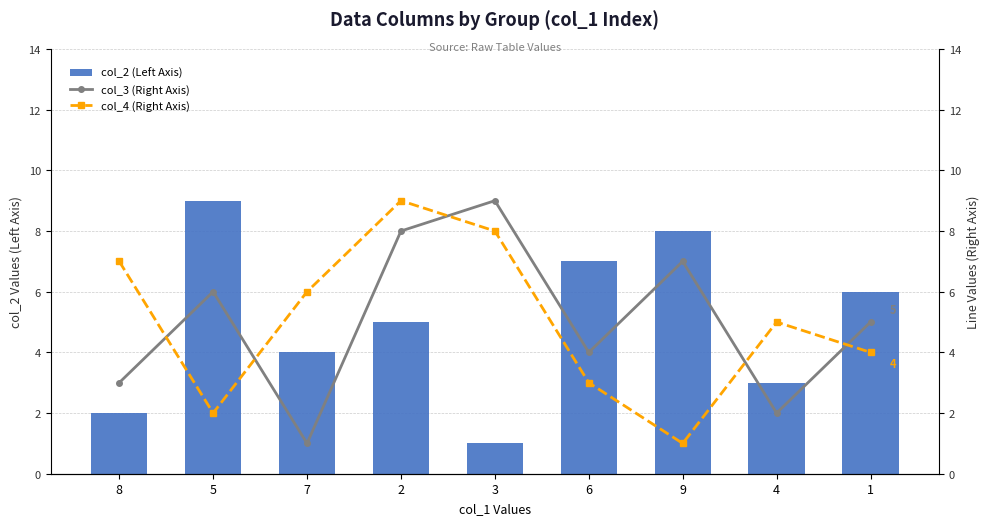

What is the minimum value shown in the chart?

1